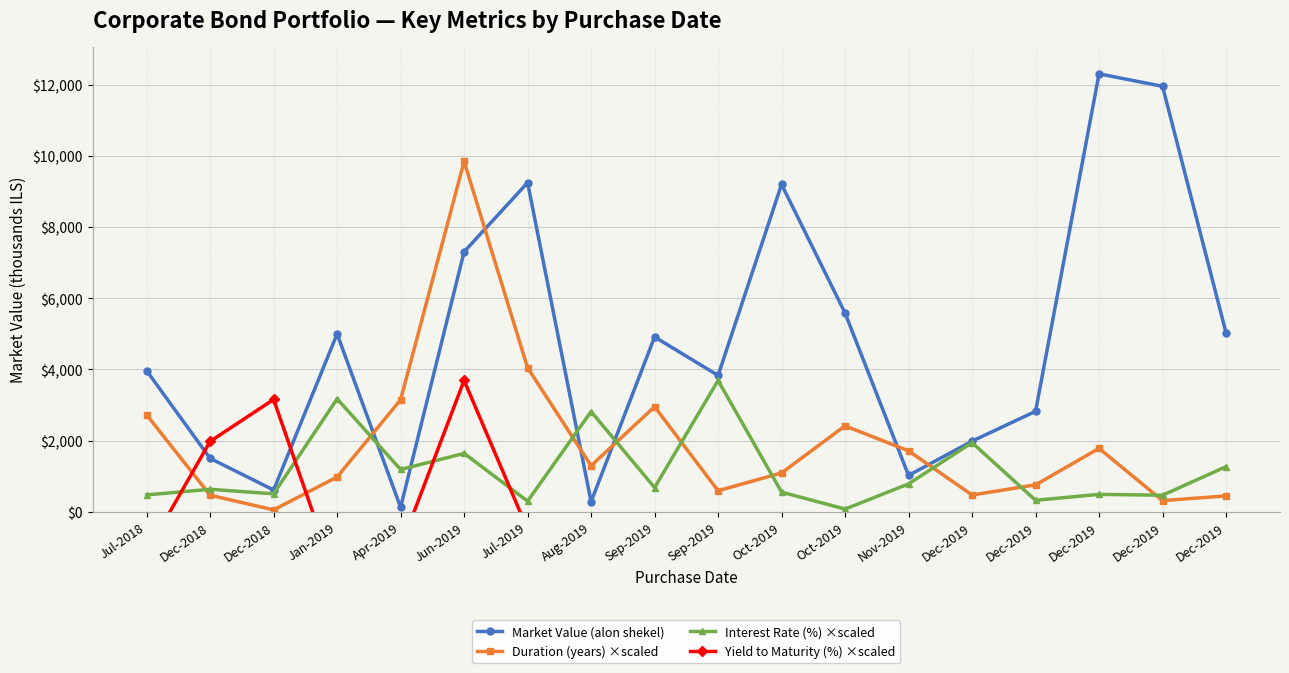

Count the number of data series in this chart.

4